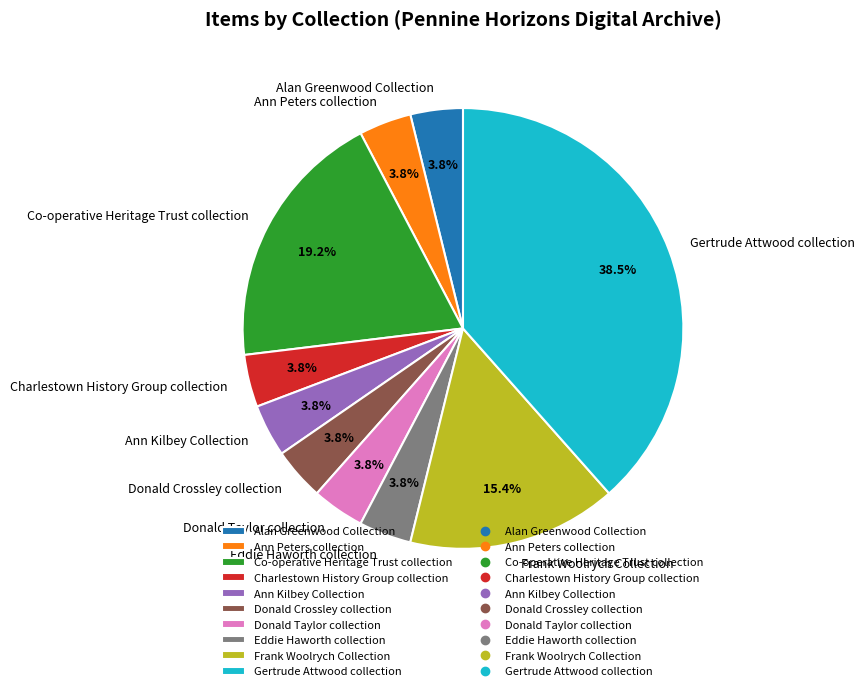

Count the number of slices in the pie.

10